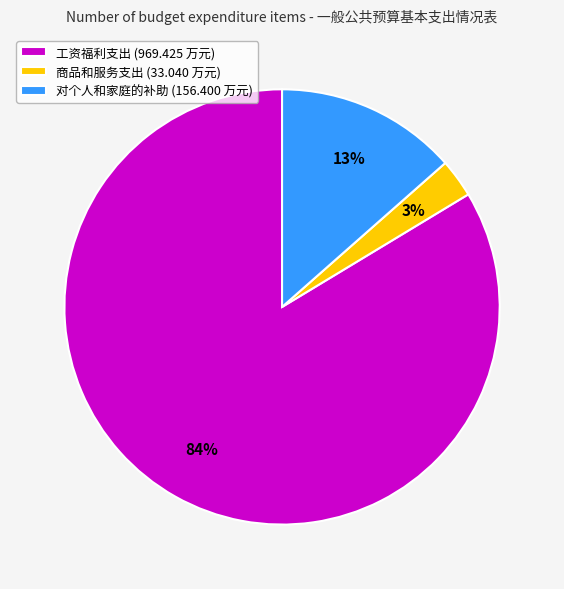

To the nearest percent, what is the difference between the largest and smallest slice percentages?

81%